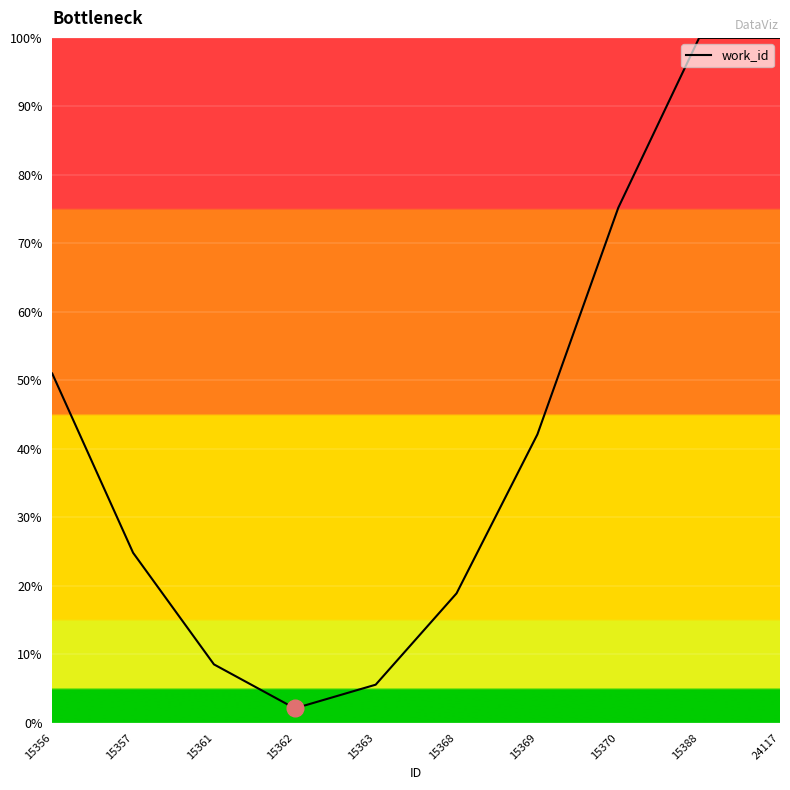

Approximately how many times larger is the value at 15368 compared to 15361?

2.2